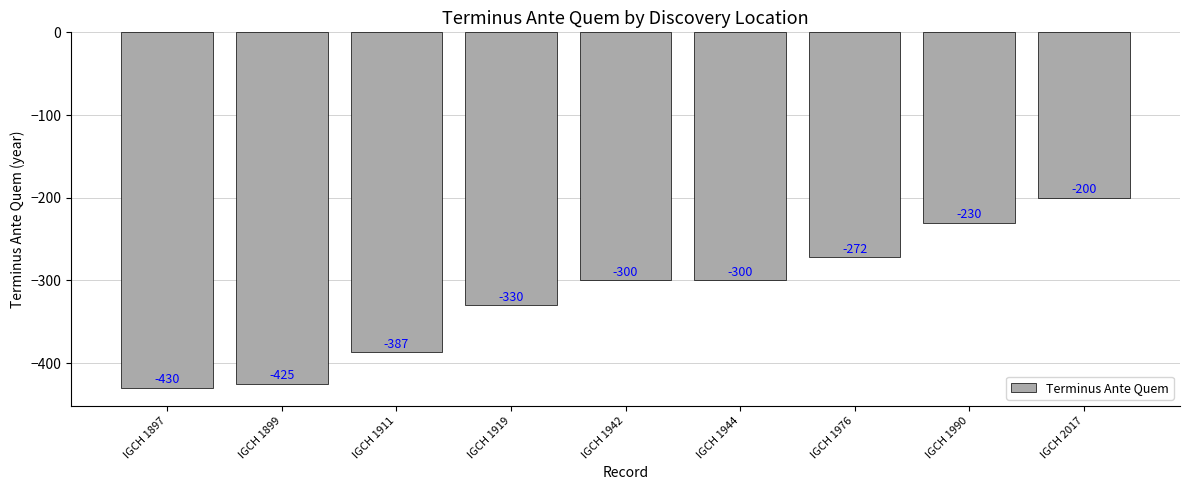

The chart shows a value of -211 at IGCH 1911. True or false?

False